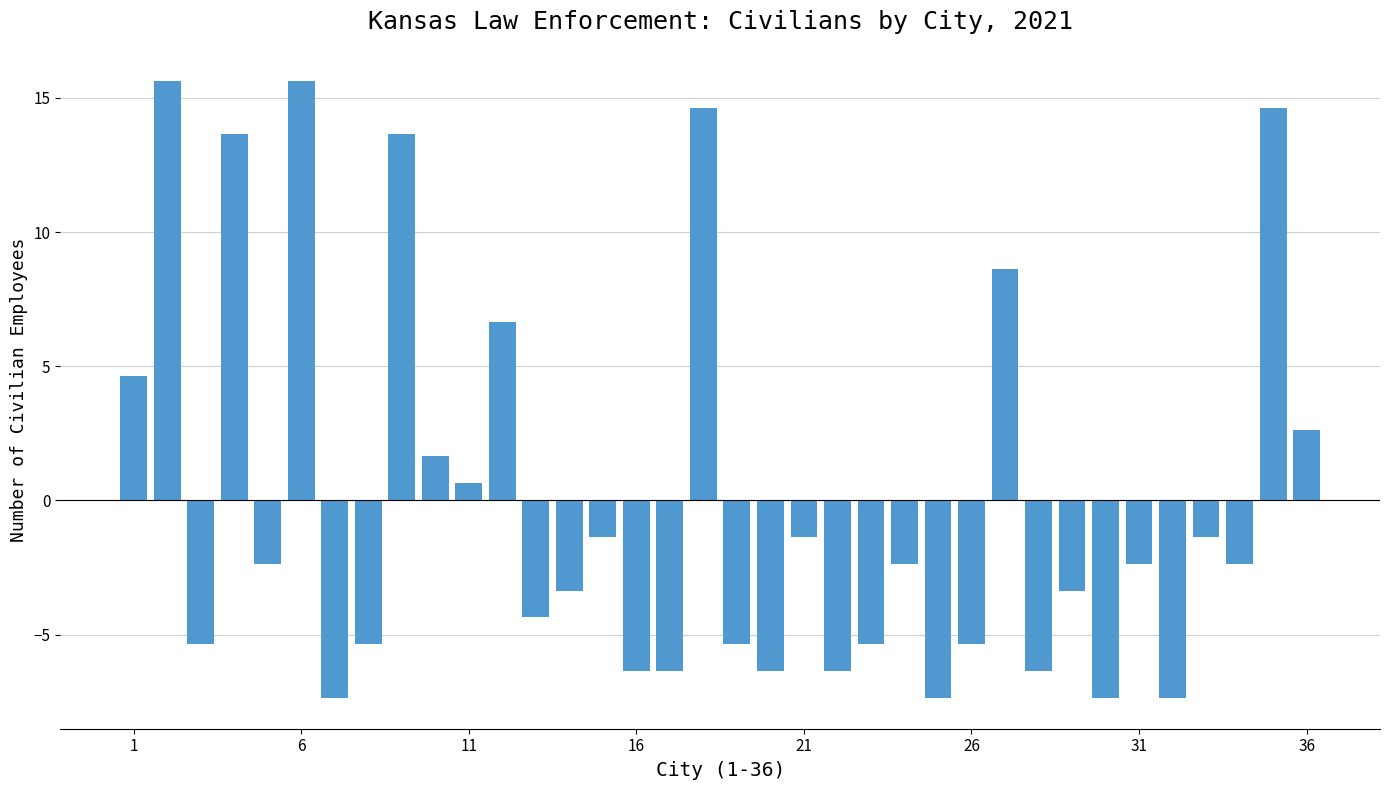

How many values exceed -2?

15